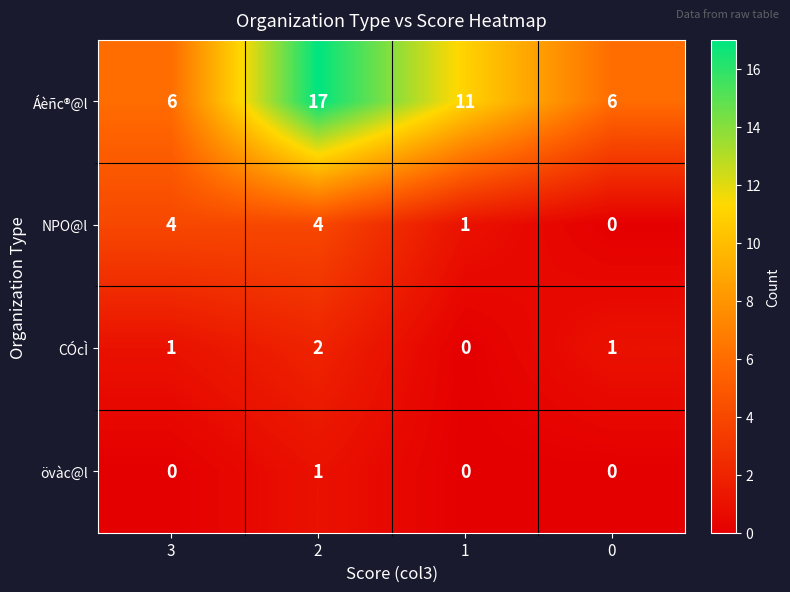

Is it true that övàc@l equals -1 at 0?

False